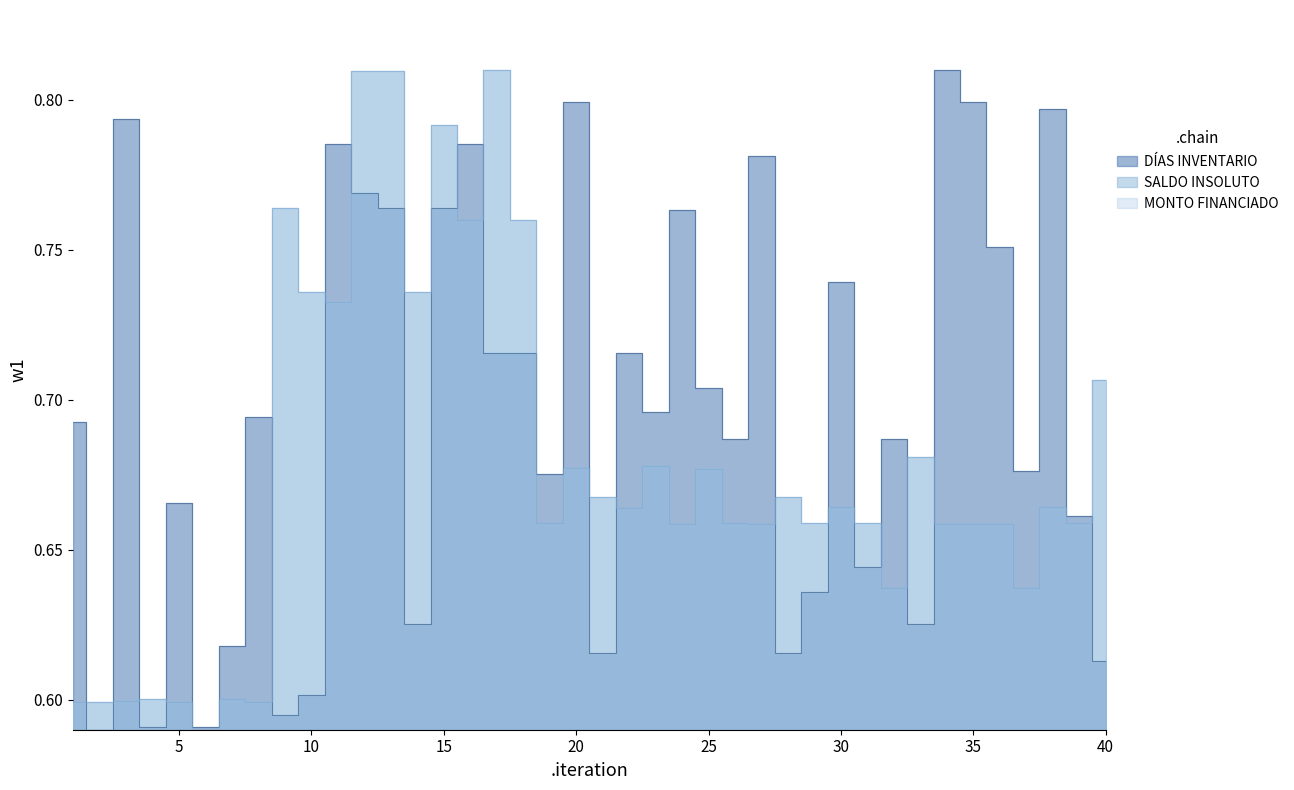

Is it true that DÍAS INVENTARIO equals 0.7 at 8?

True